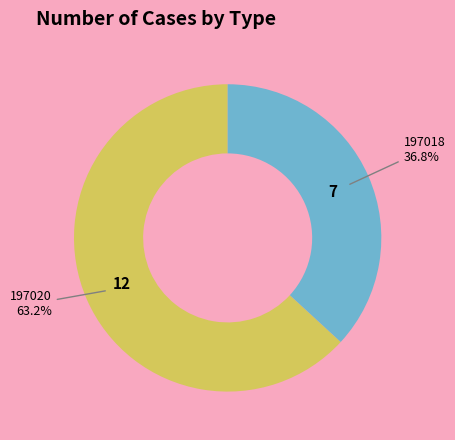

Count the number of slices in the pie.

2